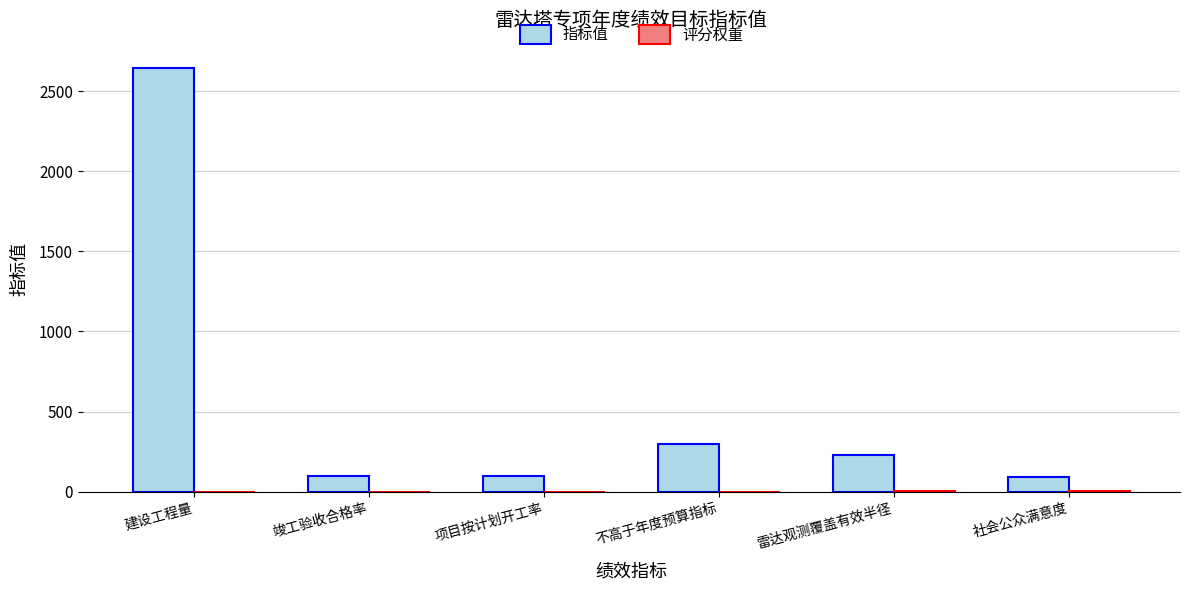

The 指标值 series shows 1704.6 at 建设工程量. True or false?

False